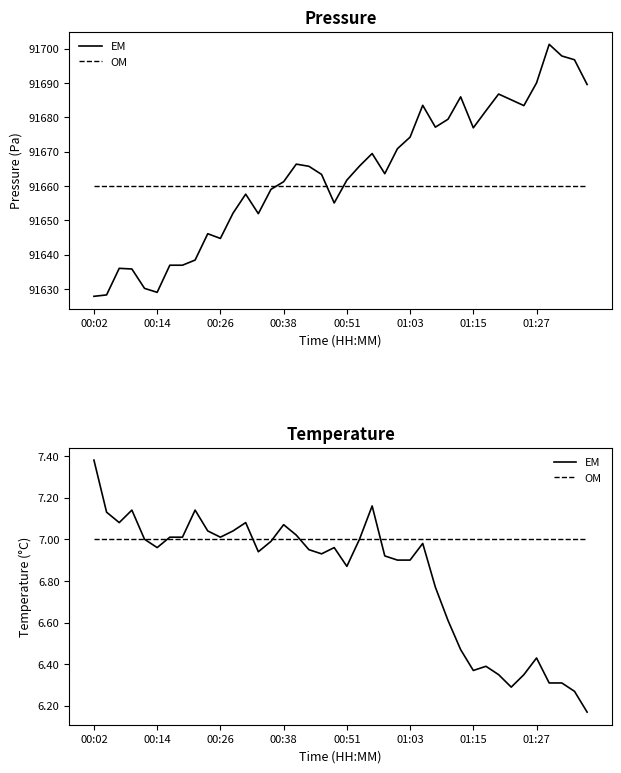

At which label does OM reach its minimum?

00:02